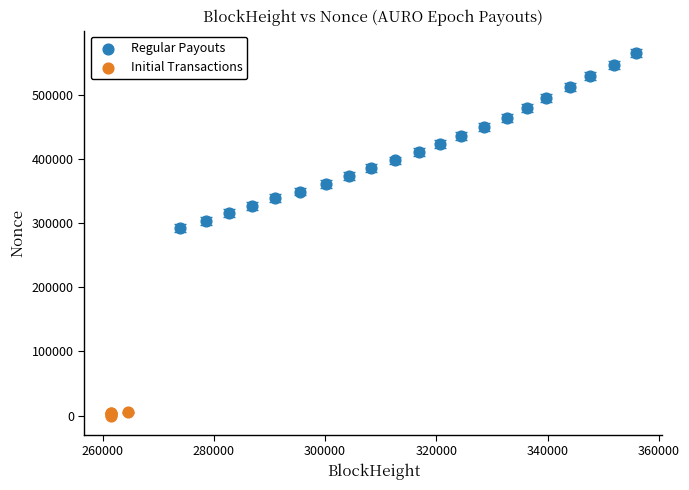

Which series has the largest Y range (max minus min)?

Regular Payouts